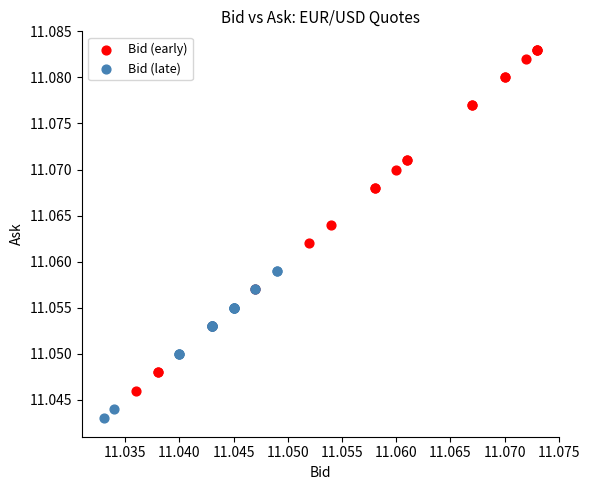

Which series contains the highest Y value?

Bid (early)